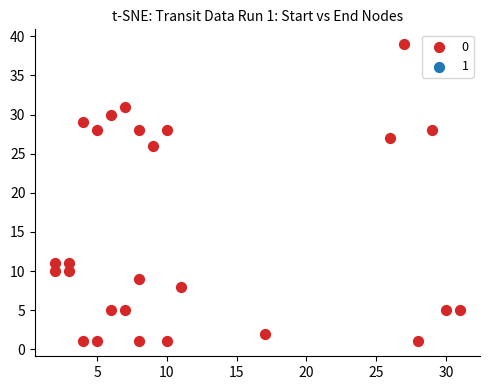

What Y value in the scatter plot is closest to 20?

26